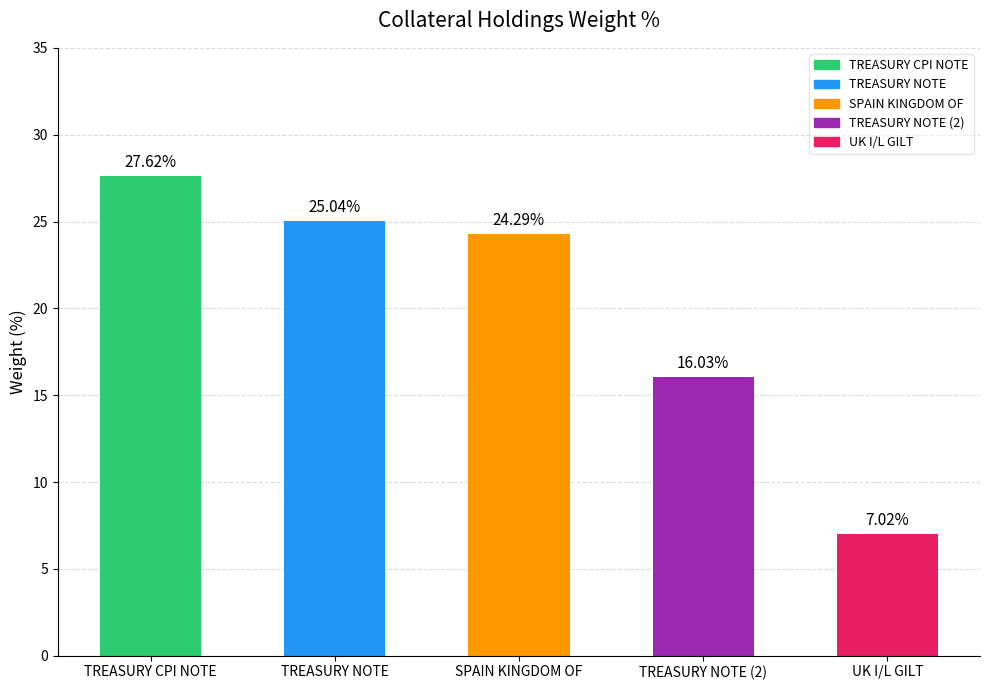

Between TREASURY CPI NOTE and TREASURY NOTE, which is larger?

TREASURY CPI NOTE